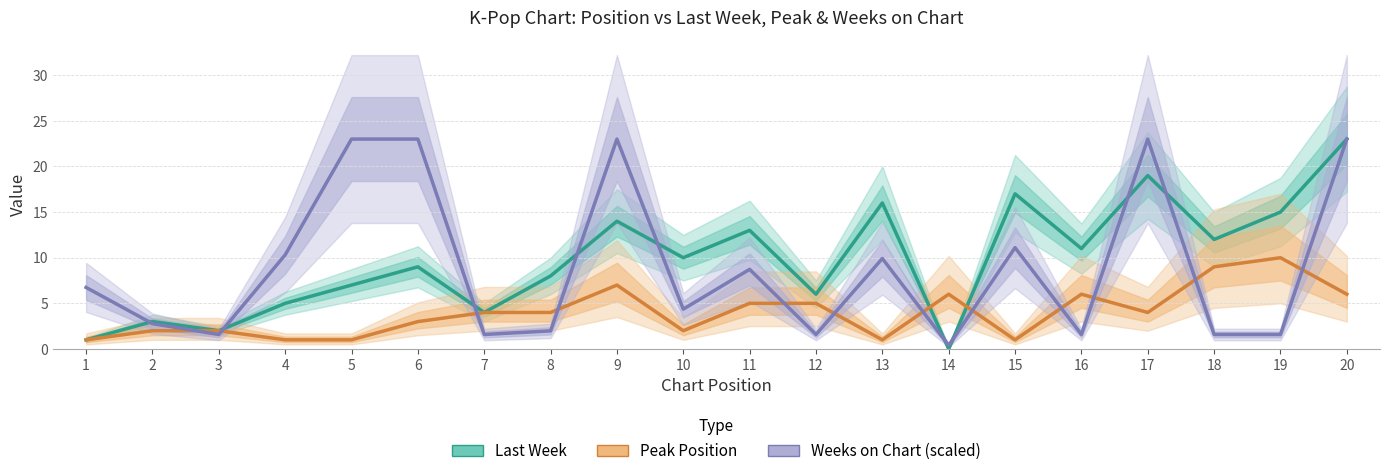

Rank the series by their maximum value, from lowest to highest.

Peak Position, Last Week, Weeks on Chart (scaled)